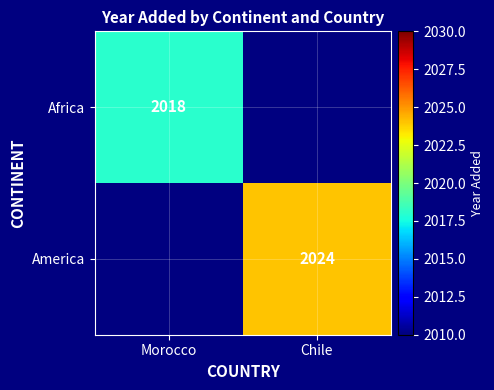

The Africa series shows 3538 at Morocco. True or false?

False